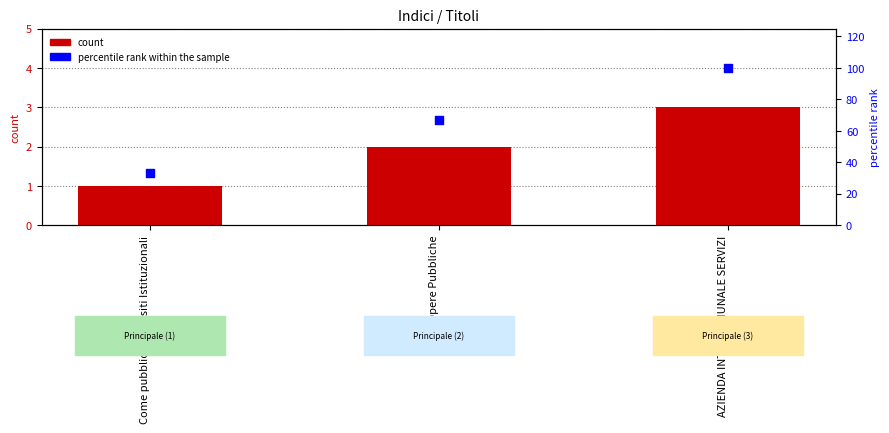

Which series contains the lowest Y value?

Indice